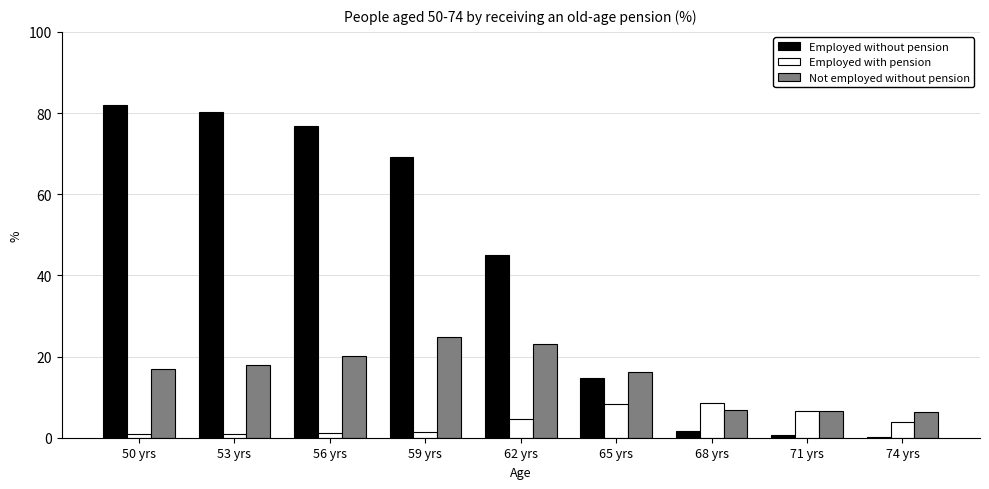

True or false: Employed with pension has a value of 3.9 at 74 yrs.

True